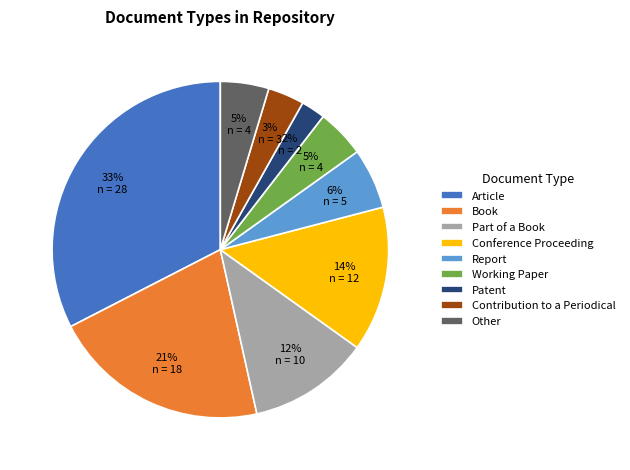

Combined, do Other and Contribution to a Periodical account for over 50%?

No